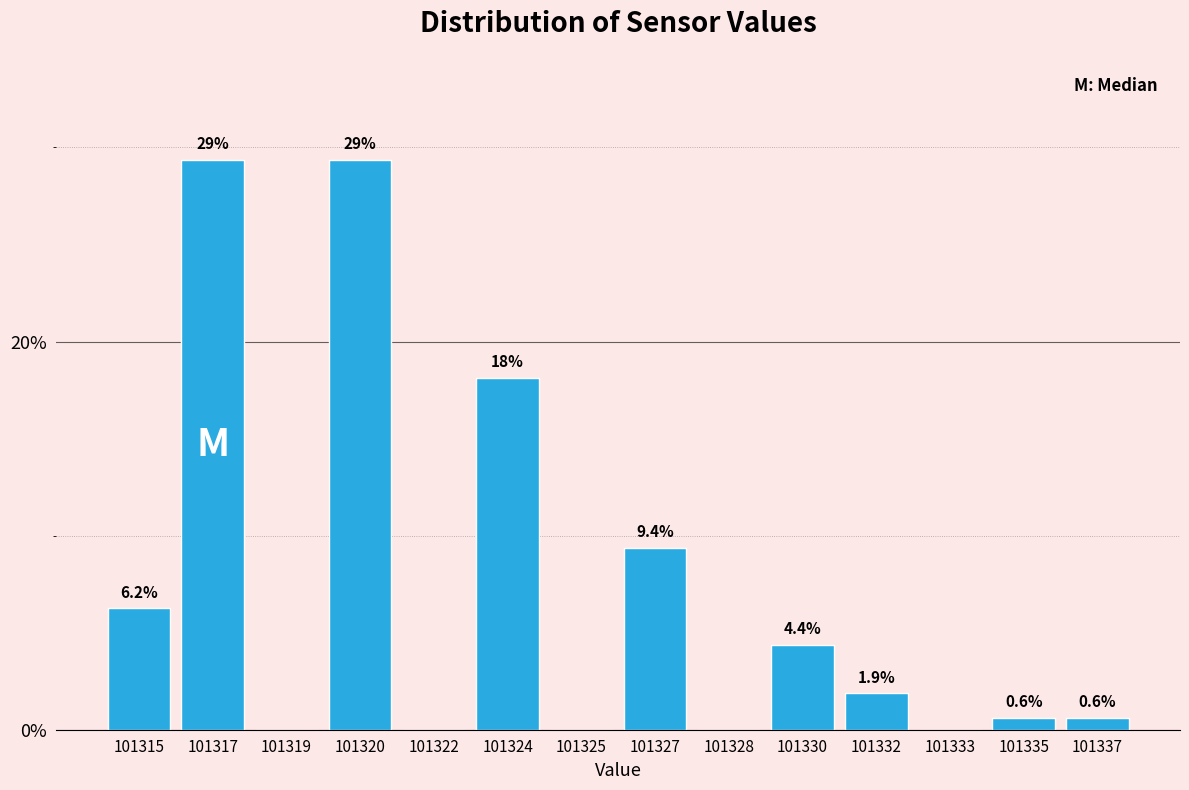

What is the greatest value displayed?

29.4